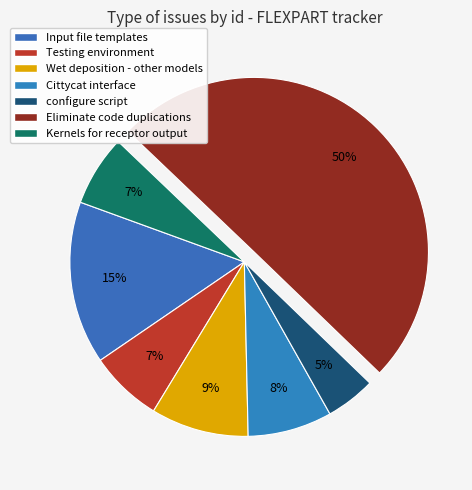

Count the number of slices in the pie.

7